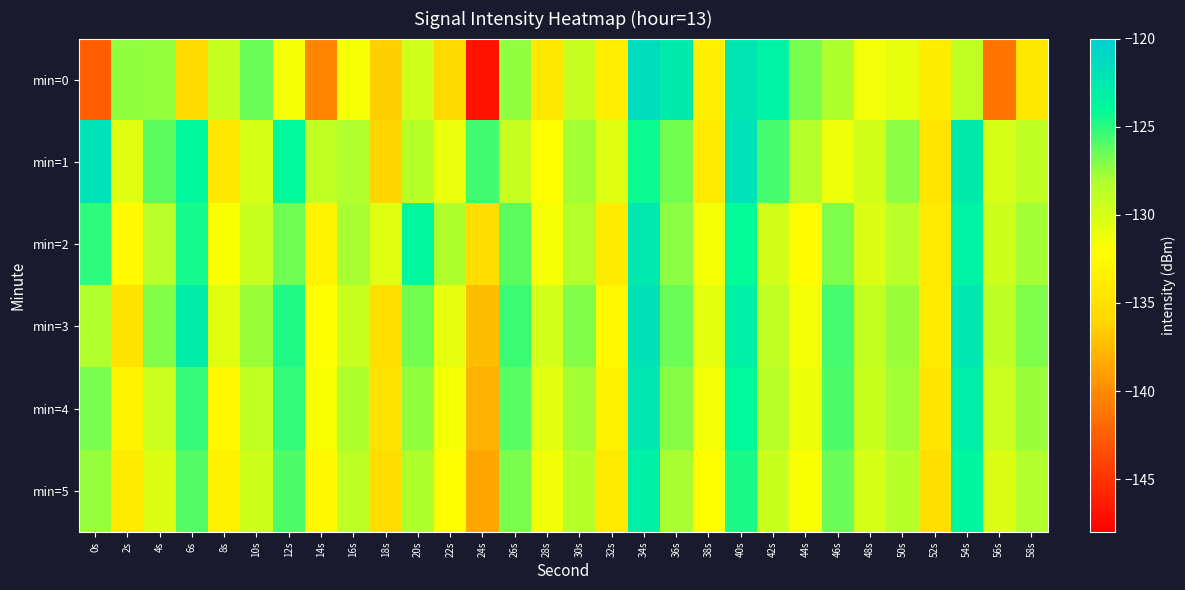

Reading right to left, list all the values displayed in this chart.

min=0: 58s=-134.3	56s=-141.2	54s=-129.0	52s=-133.7	50s=-130.9	48s=-131.4	46s=-128.1	44s=-126.8	42s=-123.4	40s=-122.2	38s=-133.5	36s=-122.7	34s=-121.3	32s=-133.6	30s=-129.2	28s=-134.1	26s=-127.3	24s=-147.0	22s=-135.7	20s=-129.6	18s=-136.4	16s=-131.6	14s=-140.4	12s=-131.6	10s=-126.6	8s=-129.2	6s=-135.6	4s=-127.5	2s=-127.4	0s=-142.6
min=1: 58s=-128.9	56s=-130.1	54s=-122.7	52s=-134.6	50s=-127.3	48s=-129.8	46s=-131.2	44s=-128.4	42s=-125.6	40s=-121.9	38s=-133.8	36s=-126.7	34s=-124.3	32s=-130.5	30s=-127.8	28s=-132.1	26s=-129.2	24s=-125.5	22s=-131.0	20s=-128.5	18s=-136.0	16s=-128.3	14s=-128.9	12s=-123.8	10s=-130.1	8s=-134.1	6s=-123.8	4s=-126.2	2s=-130.4	0s=-121.9
min=2: 58s=-127.8	56s=-129.6	54s=-123.4	52s=-134.1	50s=-128.7	48s=-130.2	46s=-126.9	44s=-132.3	42s=-129.8	40s=-124.1	38s=-131.5	36s=-127.3	34s=-122.6	32s=-133.9	30s=-128.4	28s=-131.7	26s=-126.2	24s=-135.4	22s=-128.1	20s=-123.8	18s=-130.5	16s=-127.9	14s=-133.2	12s=-126.6	10s=-129.3	8s=-131.8	6s=-124.5	4s=-128.7	2s=-132.4	0s=-125.1
min=3: 58s=-126.9	56s=-128.8	54s=-122.3	52s=-133.8	50s=-127.6	48s=-129.1	46s=-125.6	44s=-131.4	42s=-128.9	40s=-123.2	38s=-130.7	36s=-126.5	34s=-121.8	32s=-132.6	30s=-127.1	28s=-129.9	26s=-125.4	24s=-137.3	22s=-130.8	20s=-126.7	18s=-135.2	16s=-129.4	14s=-132.1	12s=-124.8	10s=-127.6	8s=-130.4	6s=-122.9	4s=-127.1	2s=-134.7	0s=-128.3
min=4: 58s=-127.6	56s=-129.5	54s=-123.0	52s=-134.5	50s=-127.8	48s=-129.3	46s=-125.8	44s=-131.1	42s=-128.6	40s=-123.9	38s=-131.4	36s=-127.2	34s=-122.5	32s=-133.3	30s=-127.8	28s=-130.6	26s=-126.1	24s=-138.0	22s=-131.5	20s=-127.4	18s=-134.7	16s=-128.1	14s=-131.8	12s=-125.2	10s=-128.9	8s=-132.6	6s=-125.3	4s=-129.5	2s=-133.2	0s=-126.8
min=5: 58s=-128.3	56s=-130.2	54s=-123.7	52s=-135.2	50s=-128.5	48s=-130.0	46s=-126.5	44s=-131.8	42s=-129.3	40s=-124.6	38s=-132.1	36s=-127.9	34s=-123.2	32s=-134.0	30s=-128.5	28s=-131.3	26s=-126.8	24s=-138.7	22s=-132.2	20s=-128.1	18s=-135.4	16s=-128.8	14s=-132.5	12s=-125.9	10s=-129.6	8s=-133.3	6s=-126.0	4s=-130.2	2s=-133.9	0s=-127.5